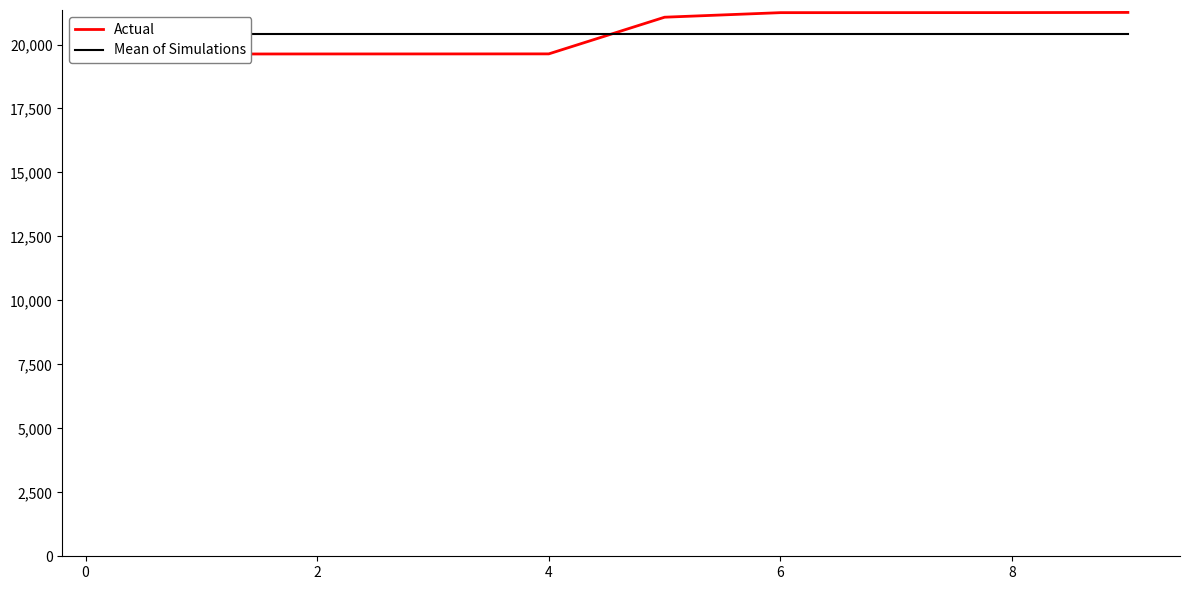

Reading left to right, transcribe all the data shown in this chart.

Actual: 19361.0	19629.0	19631.0	19632.0	19634.0	21067.0	21245.0	21246.0	21247.0	21254.0
Mean of Simulations: 20394.6	20394.6	20394.6	20394.6	20394.6	20394.6	20394.6	20394.6	20394.6	20394.6